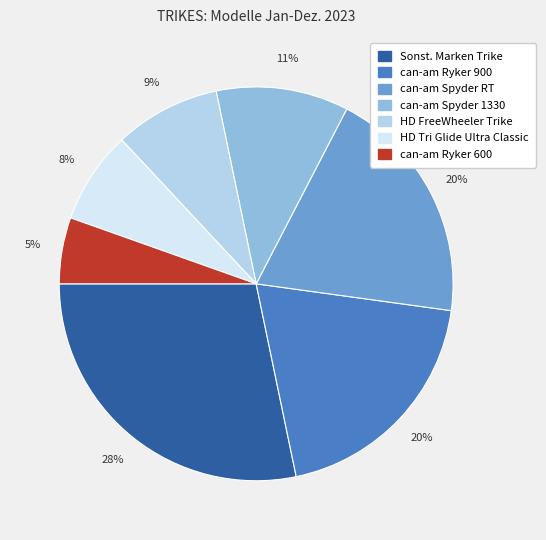

To the nearest percent, what is the combined percentage of can-am Ryker 900 and can-am Ryker 600?

25%